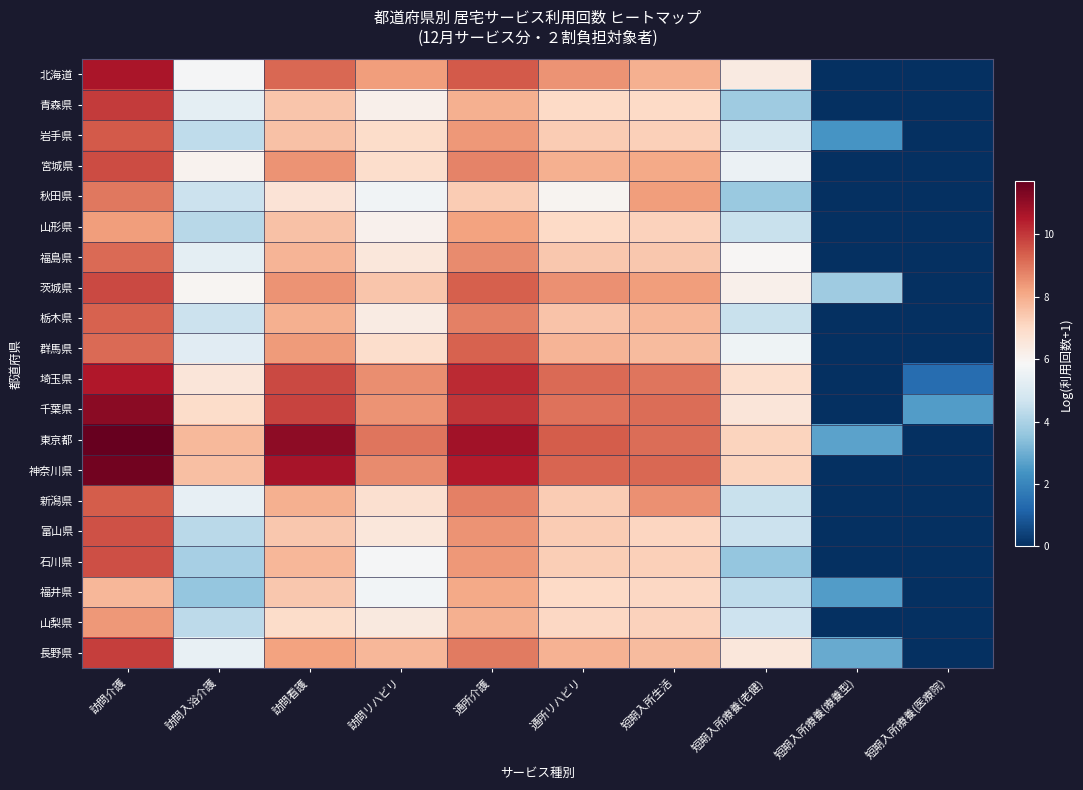

Which series changed the most between 訪問入浴介護 and 短期入所療養(医療院)?

東京都